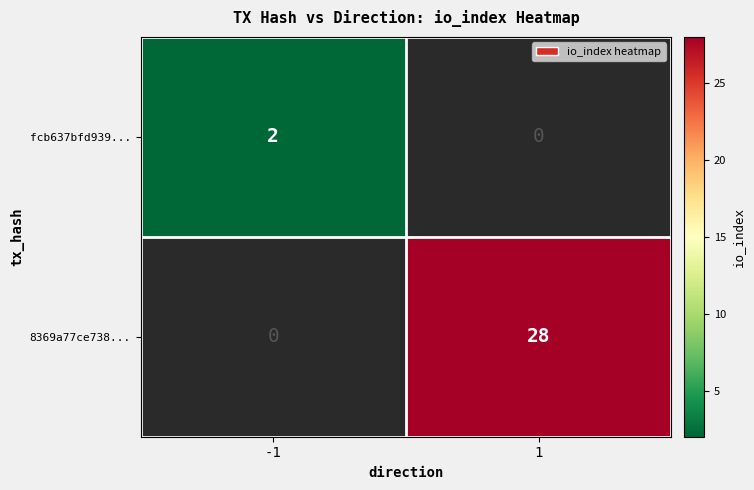

How many categories are shown in the chart?

2